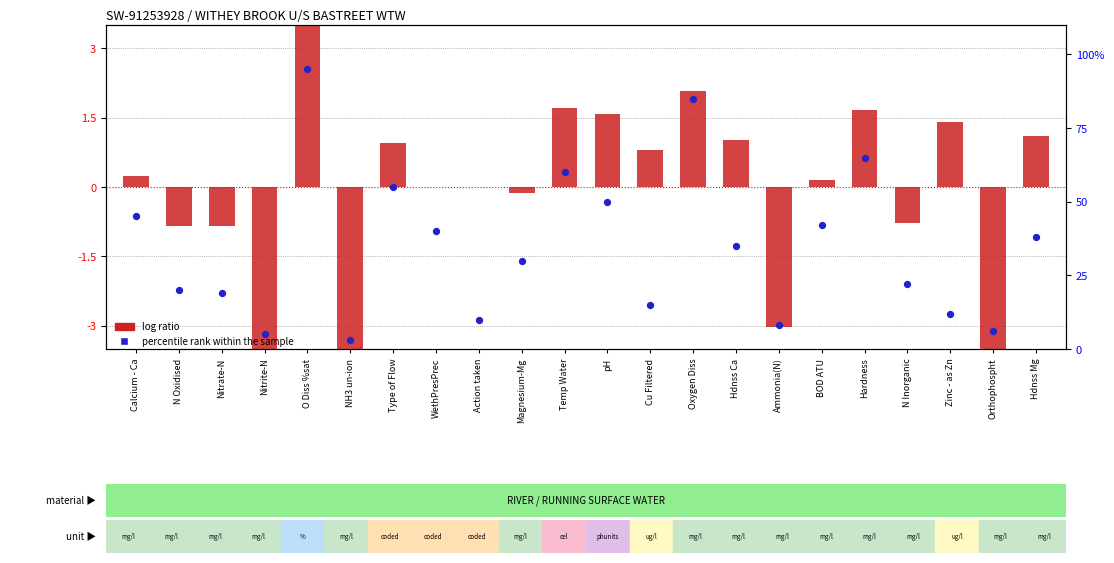

What is the total value across all series at N Inorganic?

21.2